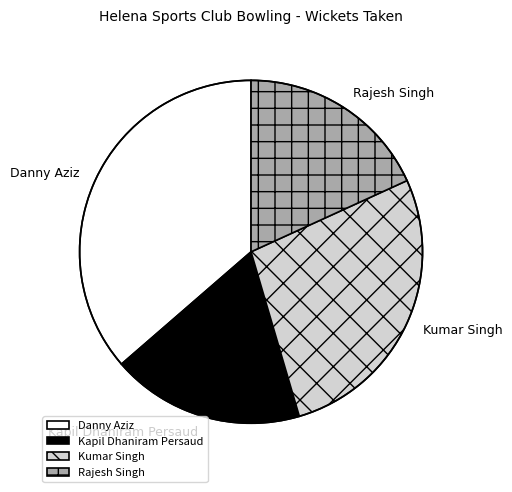

Is the sum of Rajesh Singh and Kumar Singh greater than half?

No